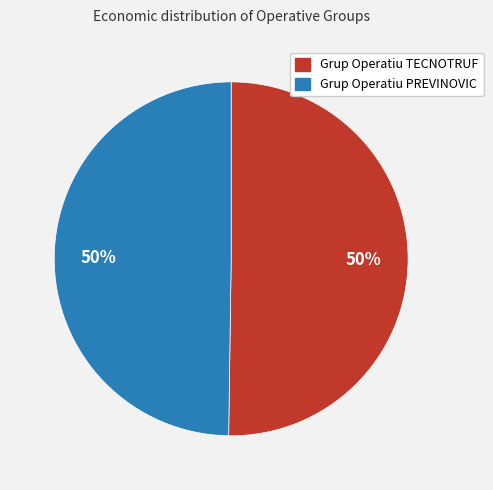

To the nearest percent, what is the combined percentage of Grup Operatiu PREVINOVIC and Grup Operatiu TECNOTRUF?

100%